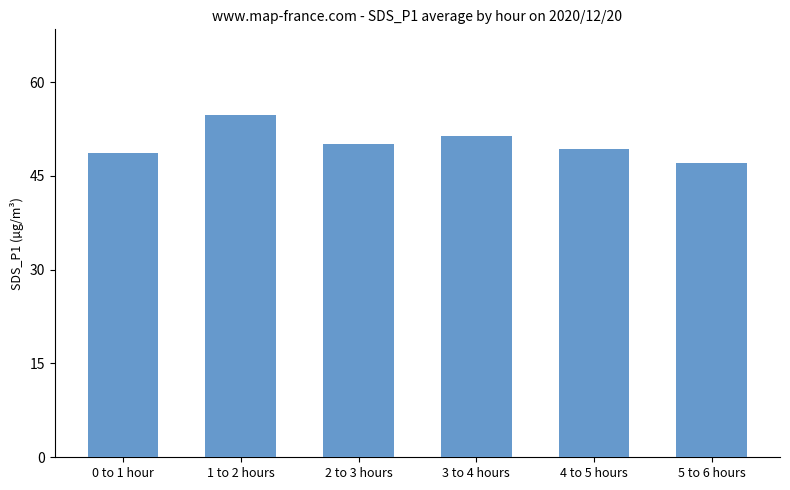

What is the label of the 6th bar from the right?

0 to 1 hour